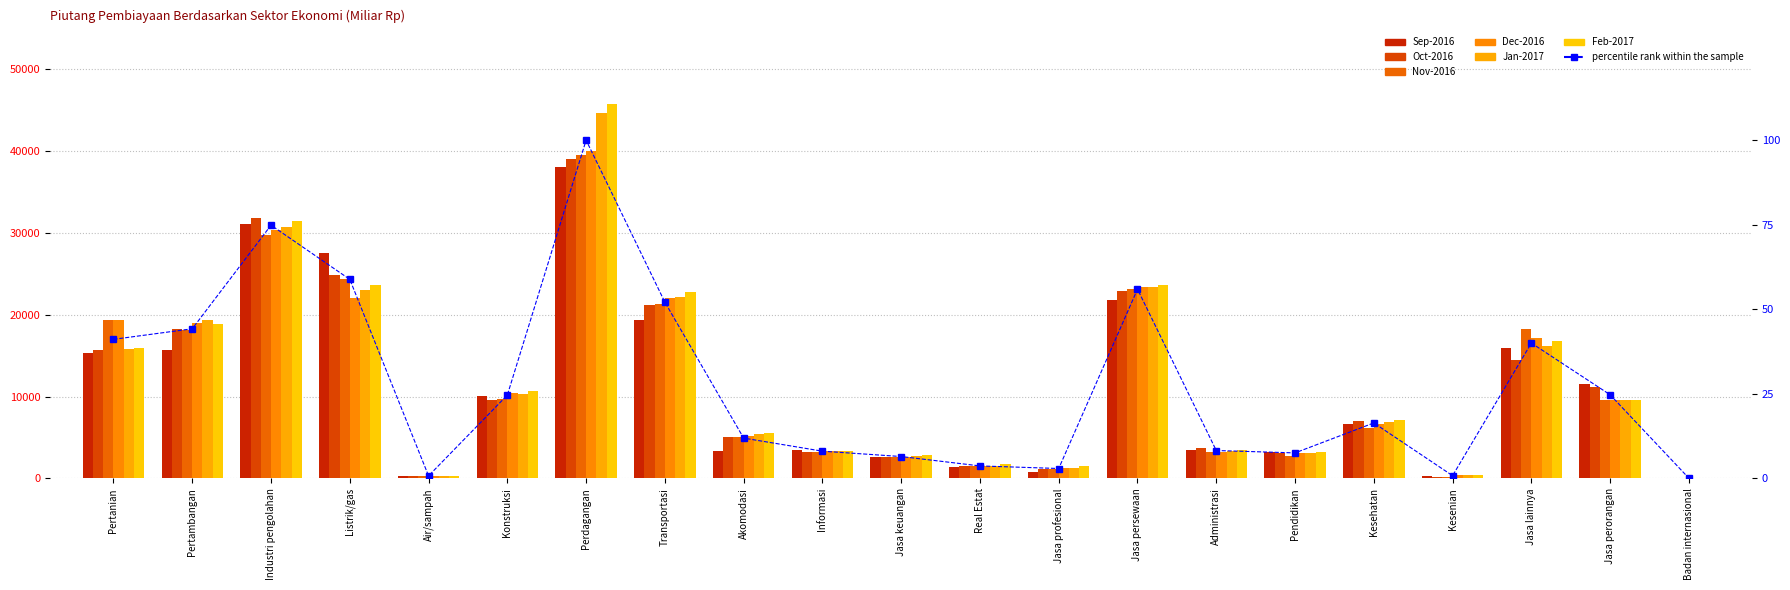

At which category does the chart reach its minimum across all series?

Badan internasional